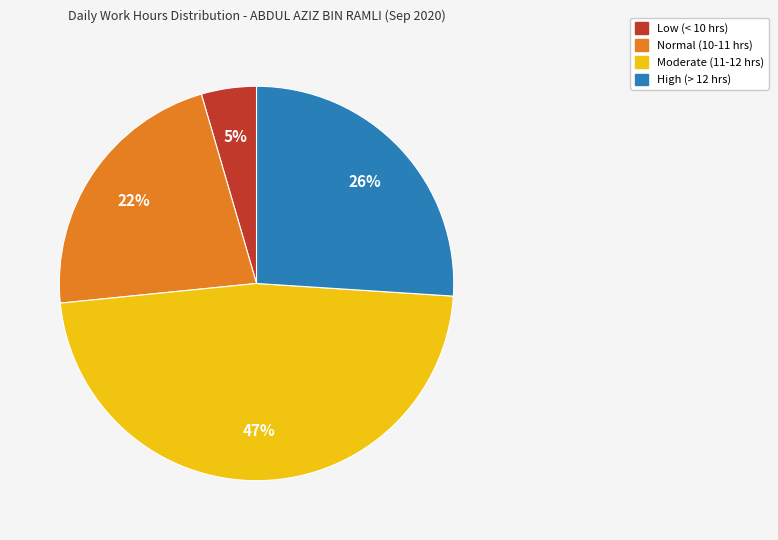

To the nearest percent, what is the average slice percentage?

25%